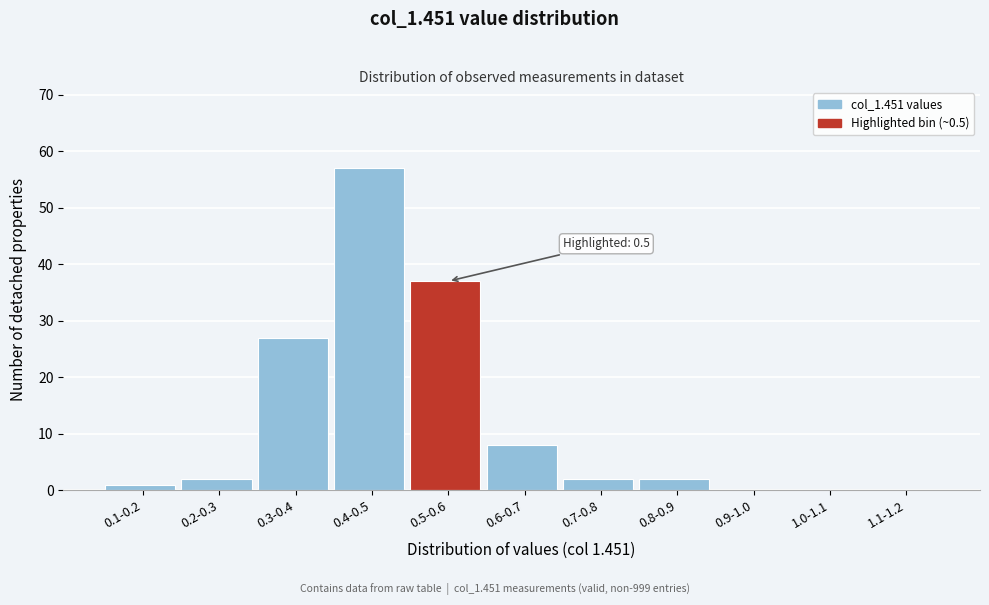

Reading left to right, list all the values displayed in this chart.

0.1-0.2=1	0.2-0.3=2	0.3-0.4=27	0.4-0.5=57	0.5-0.6=37	0.6-0.7=8	0.7-0.8=2	0.8-0.9=2	0.9-1.0=0	1.0-1.1=0	1.1-1.2=0